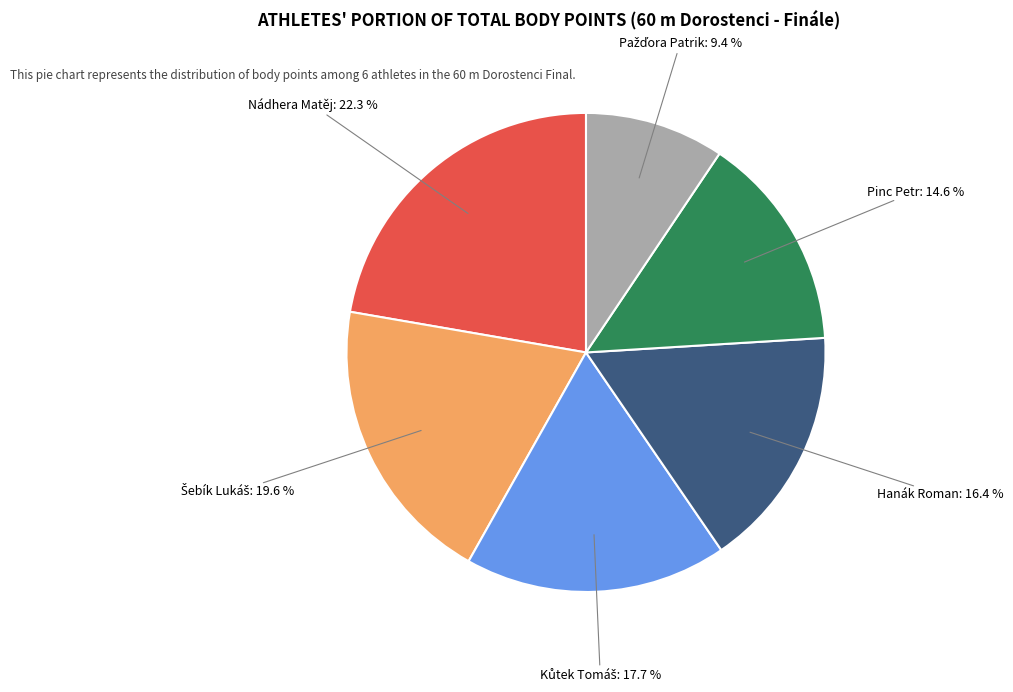

Does any single category account for the majority?

No